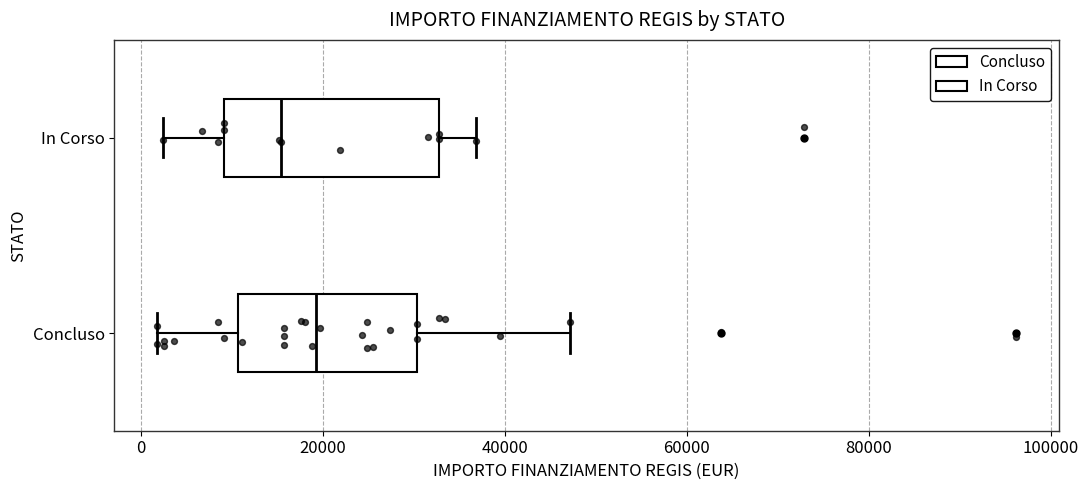

Reading bottom to top, read every box against the x-axis: the position of its median line, the range the box covers, and the ends of its whiskers. The values are not printed on the chart, so give them approximately, as read against the axis.

Concluso: median 20000, box 10000 to 30000, whiskers 2000 to 48000
In Corso: median 16000, box 10000 to 32000, whiskers 2000 to 36000